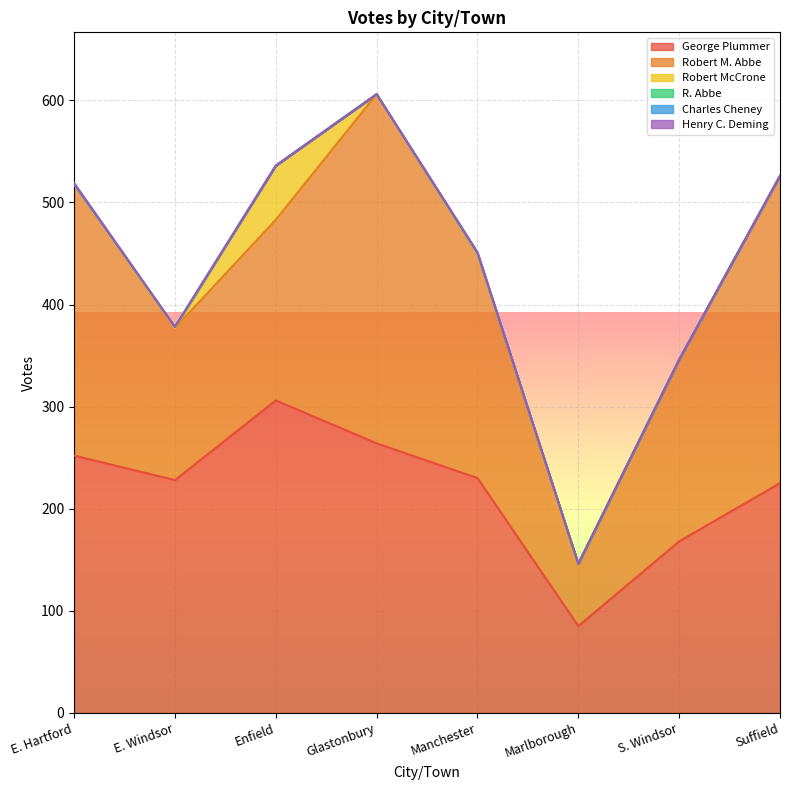

What are all the series names shown in the legend?

George Plummer, Robert M. Abbe, Robert McCrone, R. Abbe, Charles Cheney, Henry C. Deming